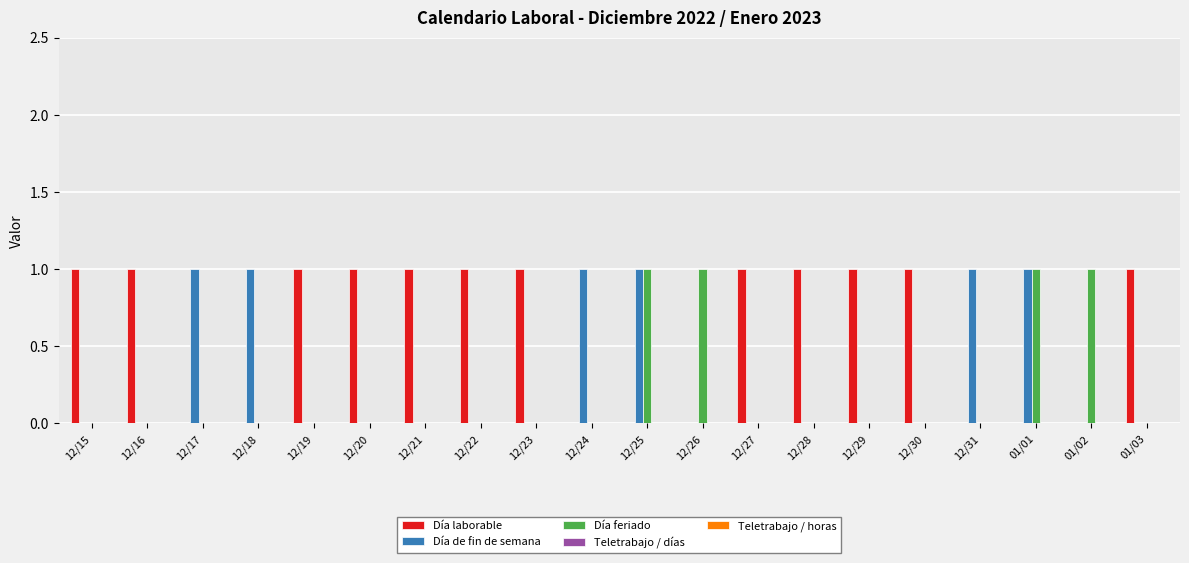

Is it true that Día de fin de semana equals 2 at 12/24?

False